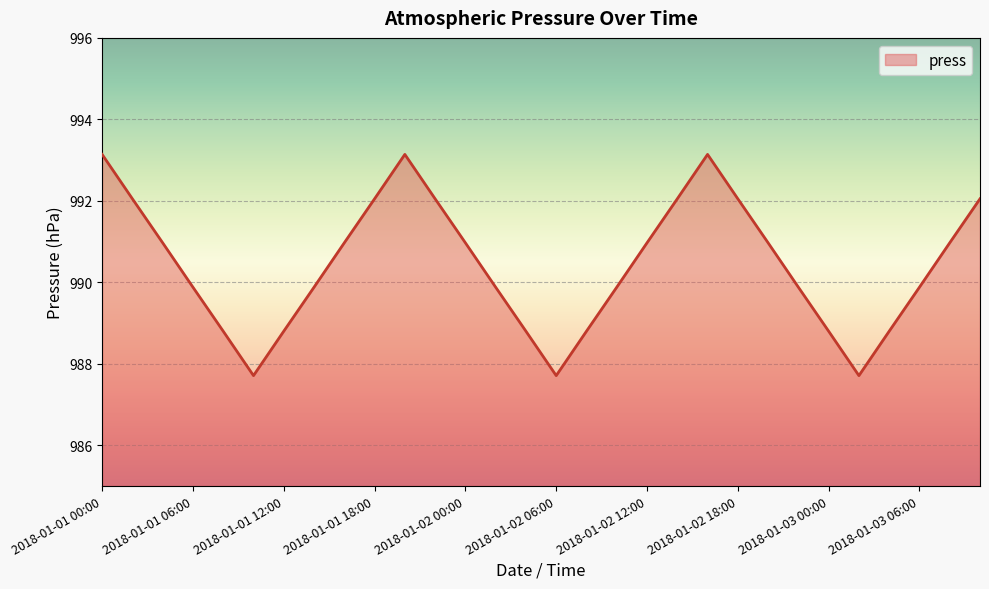

What is the difference between the maximum and minimum values?

5.4